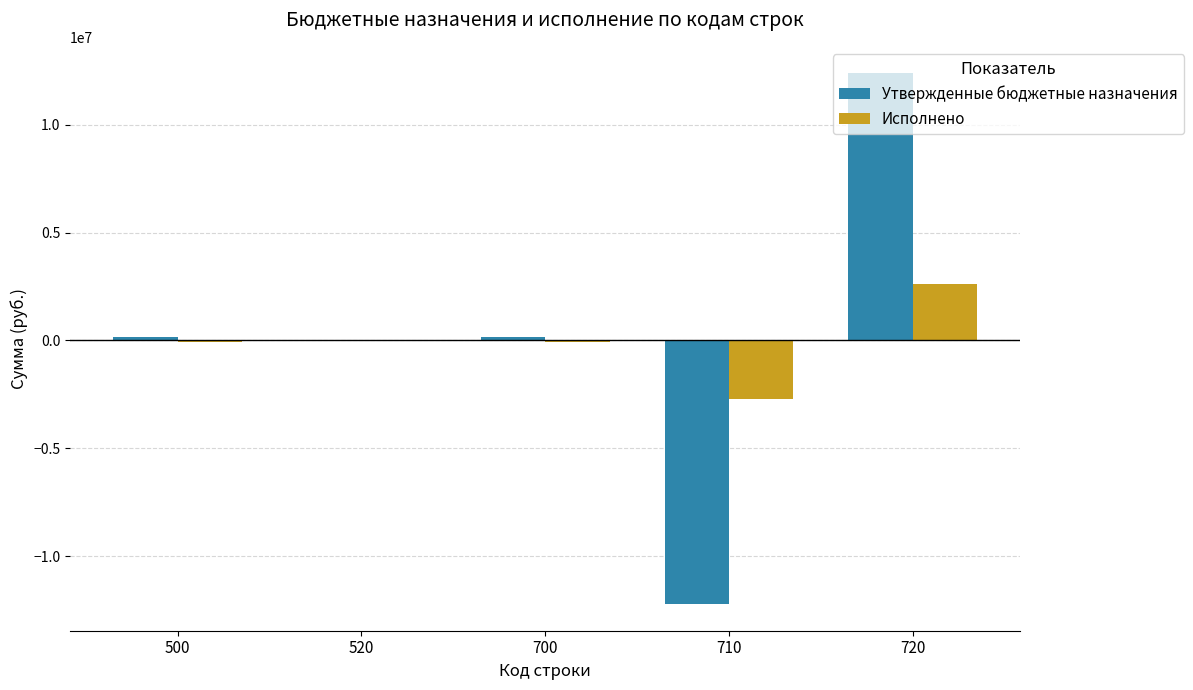

What is the sum of all Исполнено values?

-235790.6